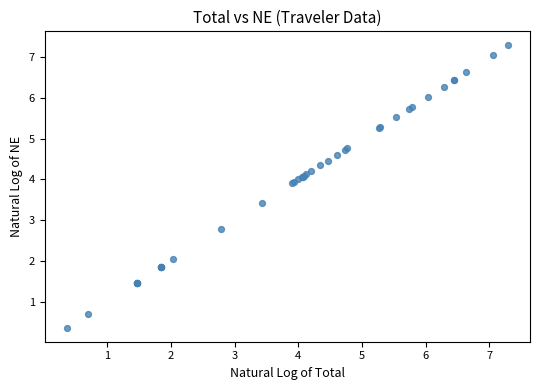

What Y value in the scatter plot is closest to 3?

2.8